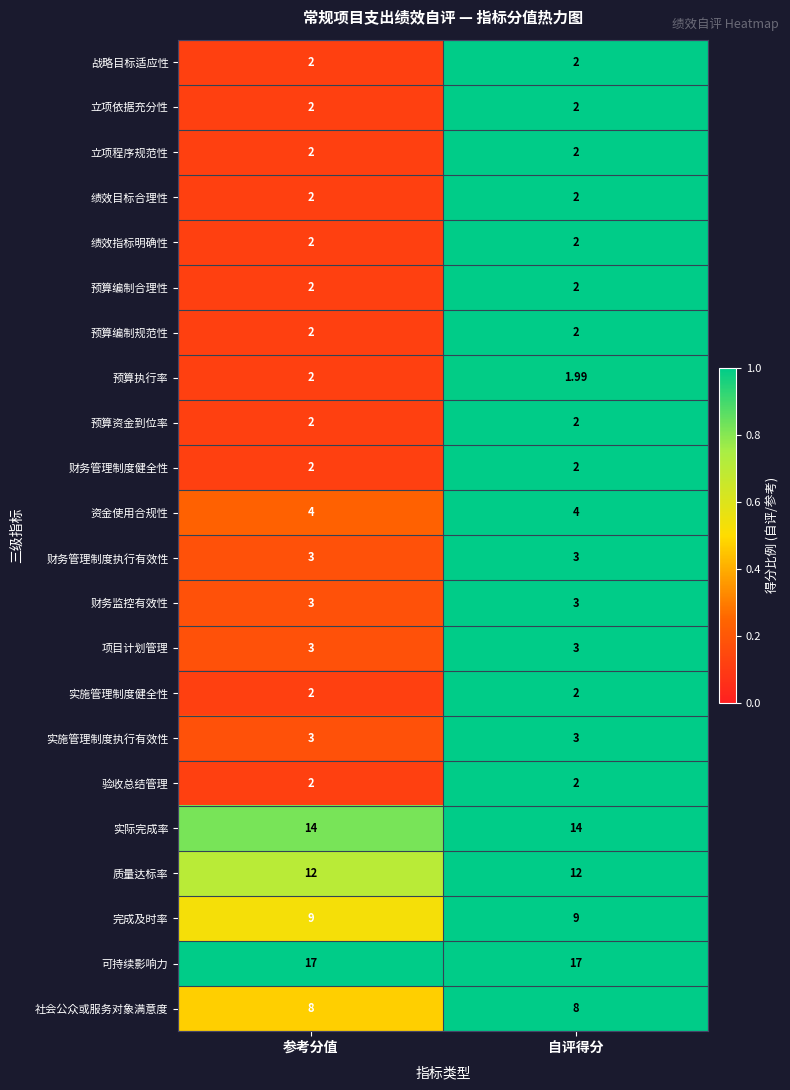

Which series changed the most between 参考分值 and 自评得分?

预算执行率